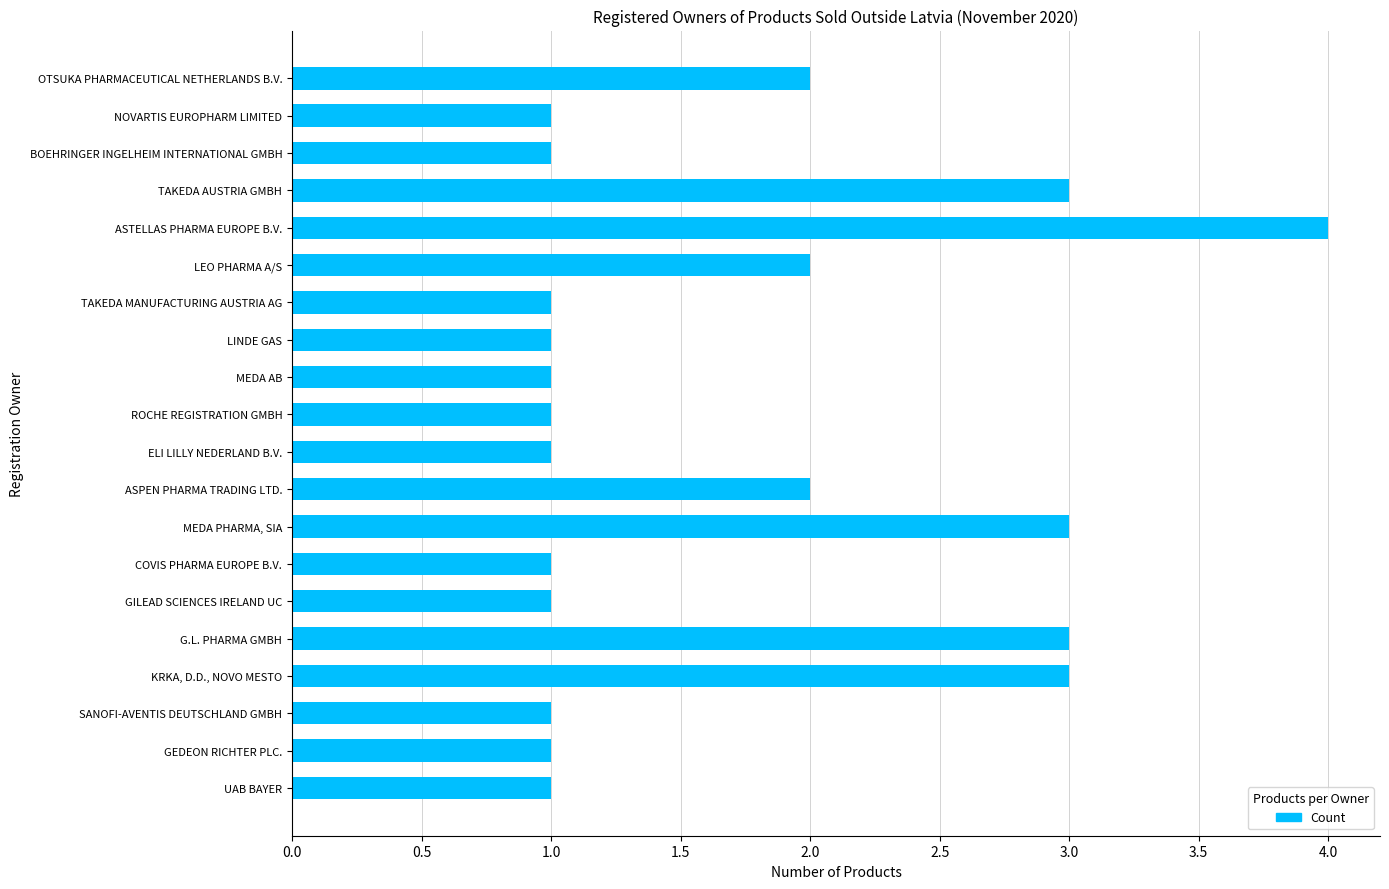

How many series are shown in this chart?

1